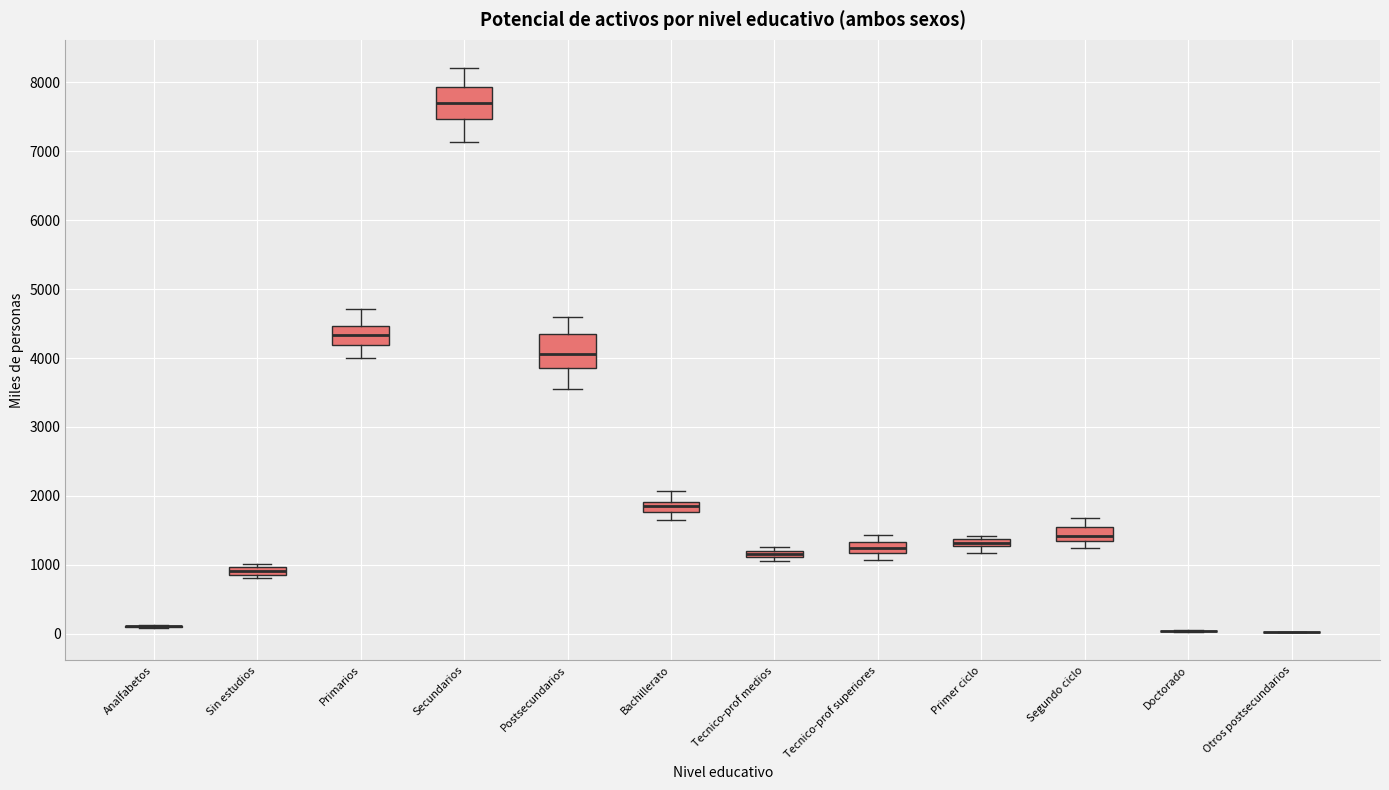

Where does the lower whisker of the box for Tecnico-prof superiores end on the y-axis? The values are not printed on the chart, so give them approximately, as read against the axis.

1100